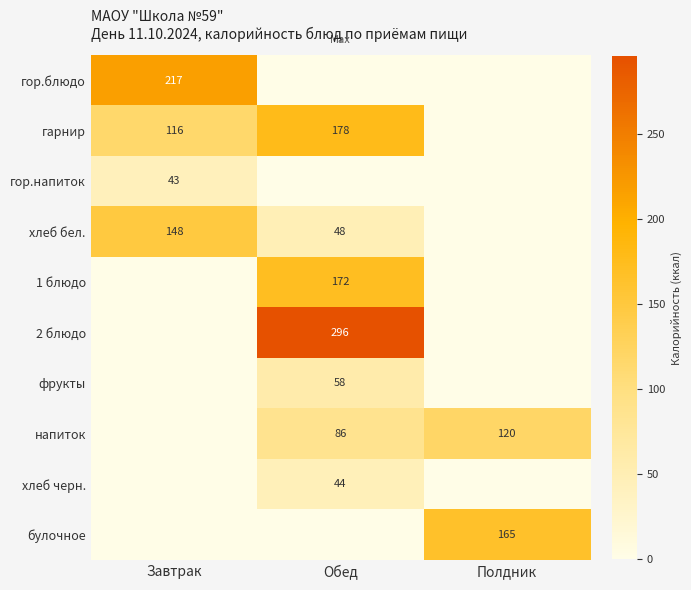

The value of гор.блюдо at Завтрак is 217. True or false?

True